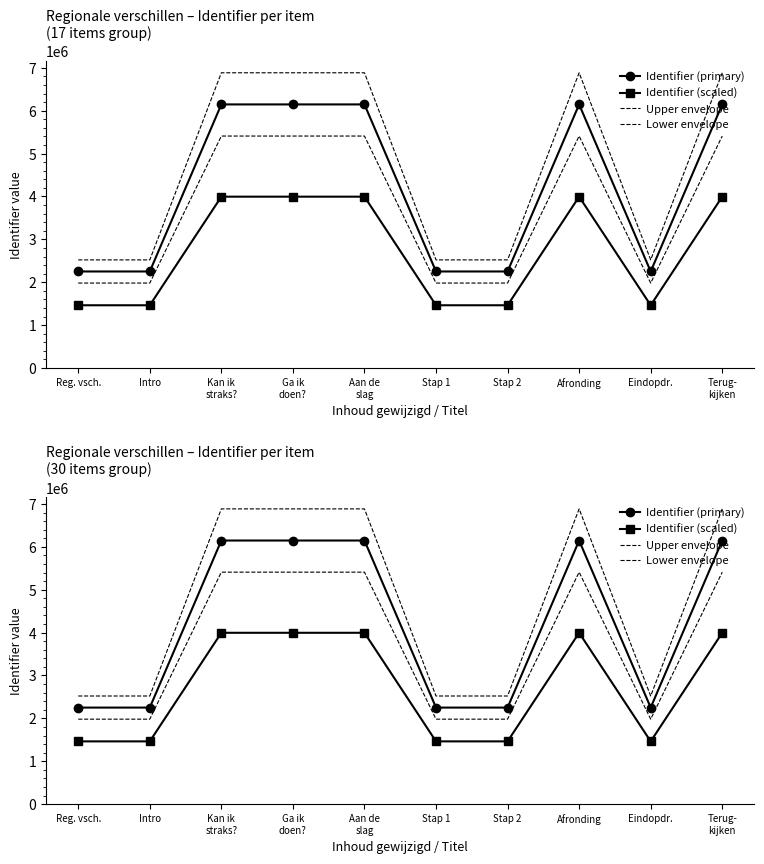

What is the approximate value of Upper envelope at Kan ik
straks??

6885066.7